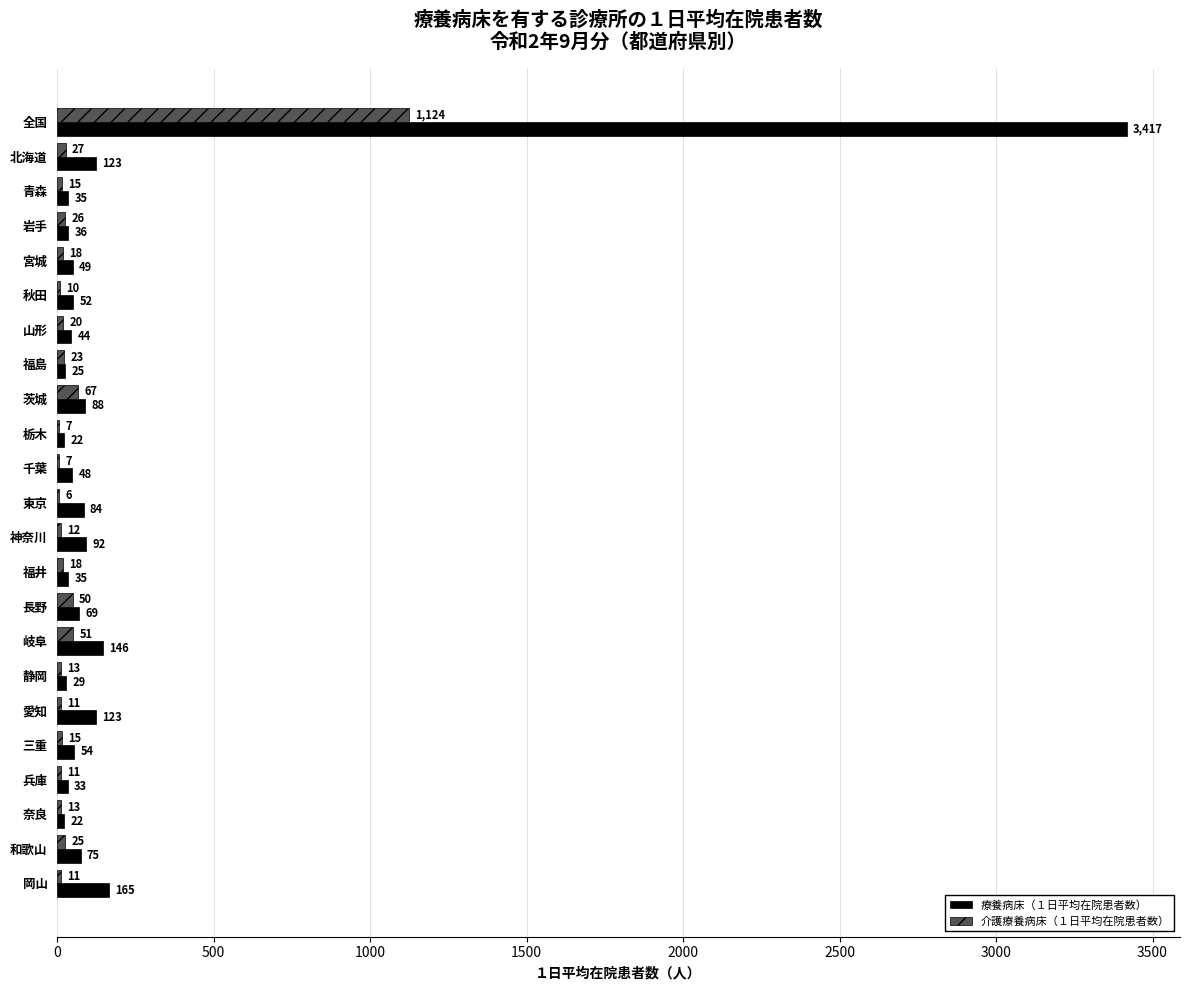

What are all the series names shown in the legend?

療養病床（１日平均在院患者数）, 介護療養病床（１日平均在院患者数）